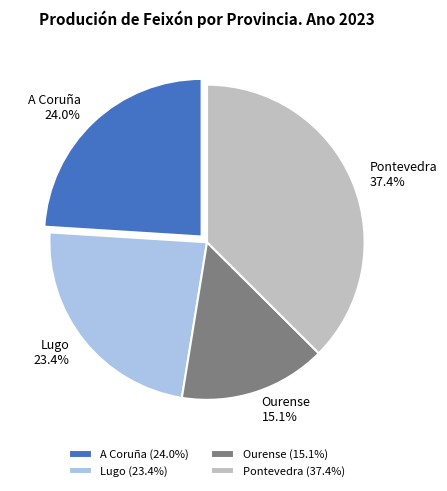

Which slice is the smallest?

Ourense